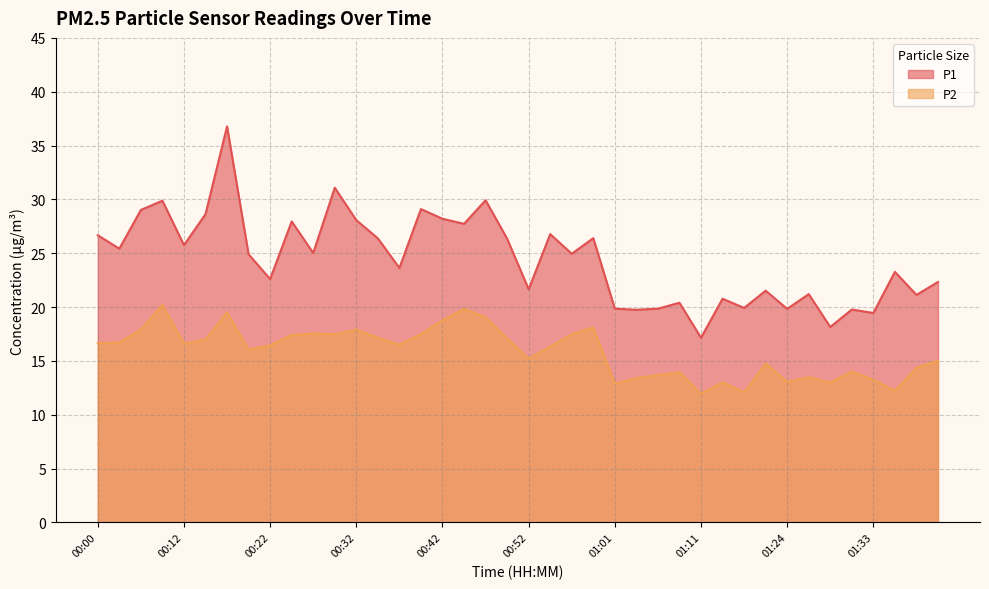

Reading right to left, transcribe all the data shown in this chart.

P1: 22.3	21.1	23.3	19.4	19.8	18.1	21.2	19.8	21.5	19.9	20.8	17.1	20.4	19.9	19.8	19.9	26.4	24.9	26.8	21.6	26.4	29.9	27.7	28.2	29.1	23.6	26.4	28.1	31.1	25.0	27.9	22.6	24.9	36.8	28.6	25.8	29.9	29.0	25.4	26.7
P2: 15.0	14.3	12.2	13.2	14.0	13.0	13.5	13.1	14.8	12.1	13.0	11.9	13.9	13.7	13.4	12.9	18.1	17.5	16.3	15.2	17.1	19.1	19.8	18.8	17.5	16.5	17.2	17.9	17.5	17.6	17.4	16.4	16.1	19.5	17.0	16.6	20.2	17.9	16.7	16.6